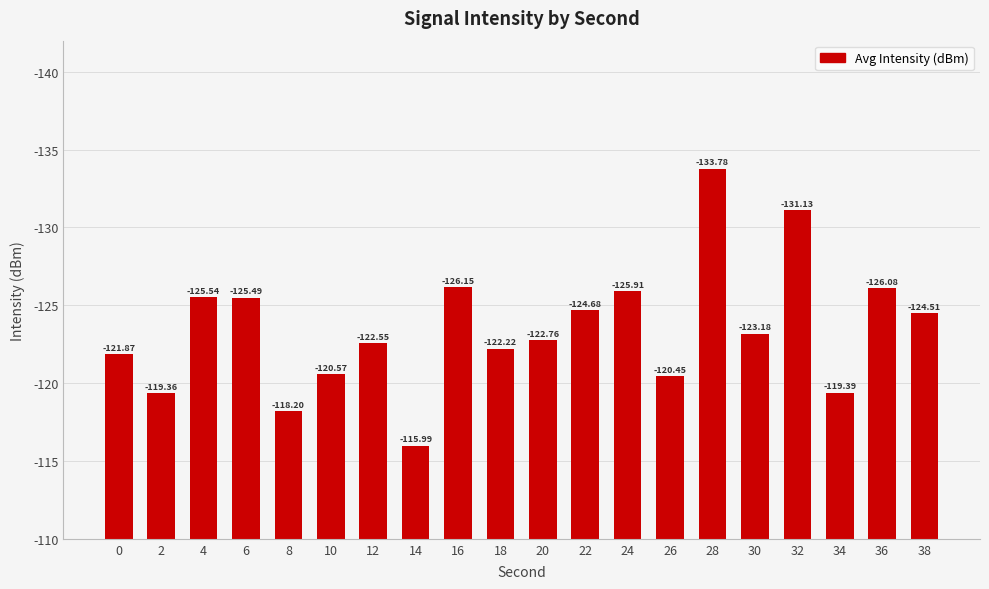

Which has a higher value, 22 or 10?

22